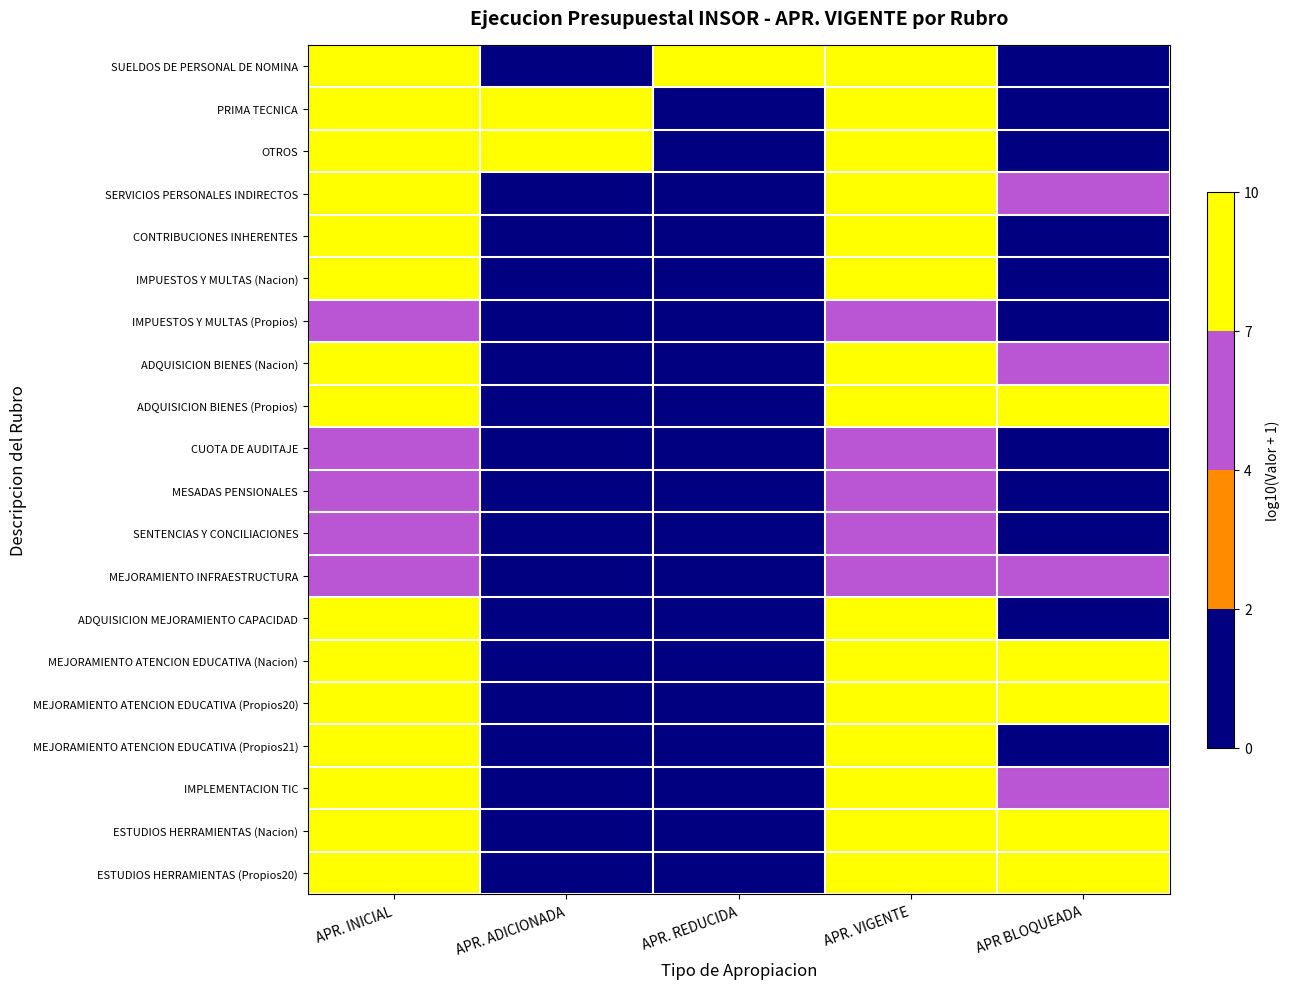

What is the total value across all series at APR BLOQUEADA?

62.4